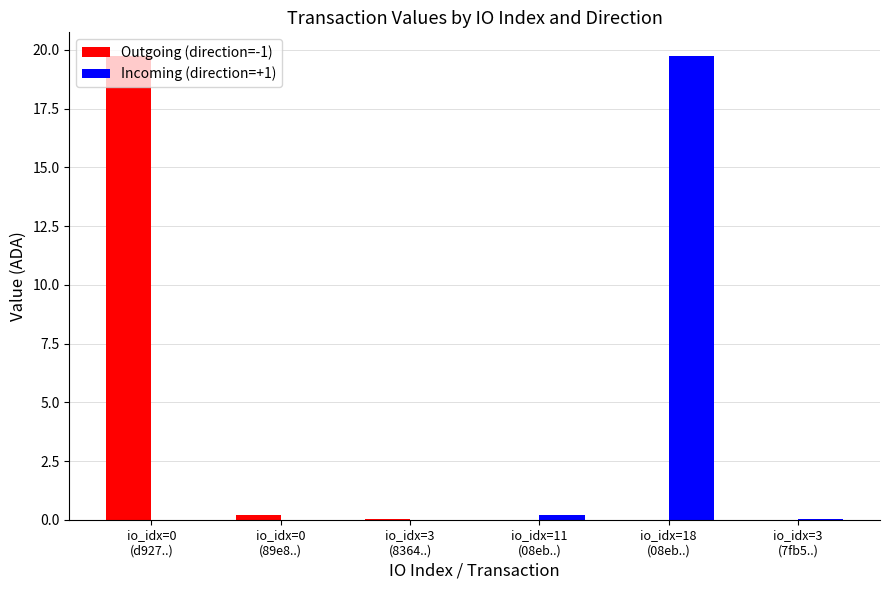

What is the sum of all Outgoing (direction=-1) values?

20.0